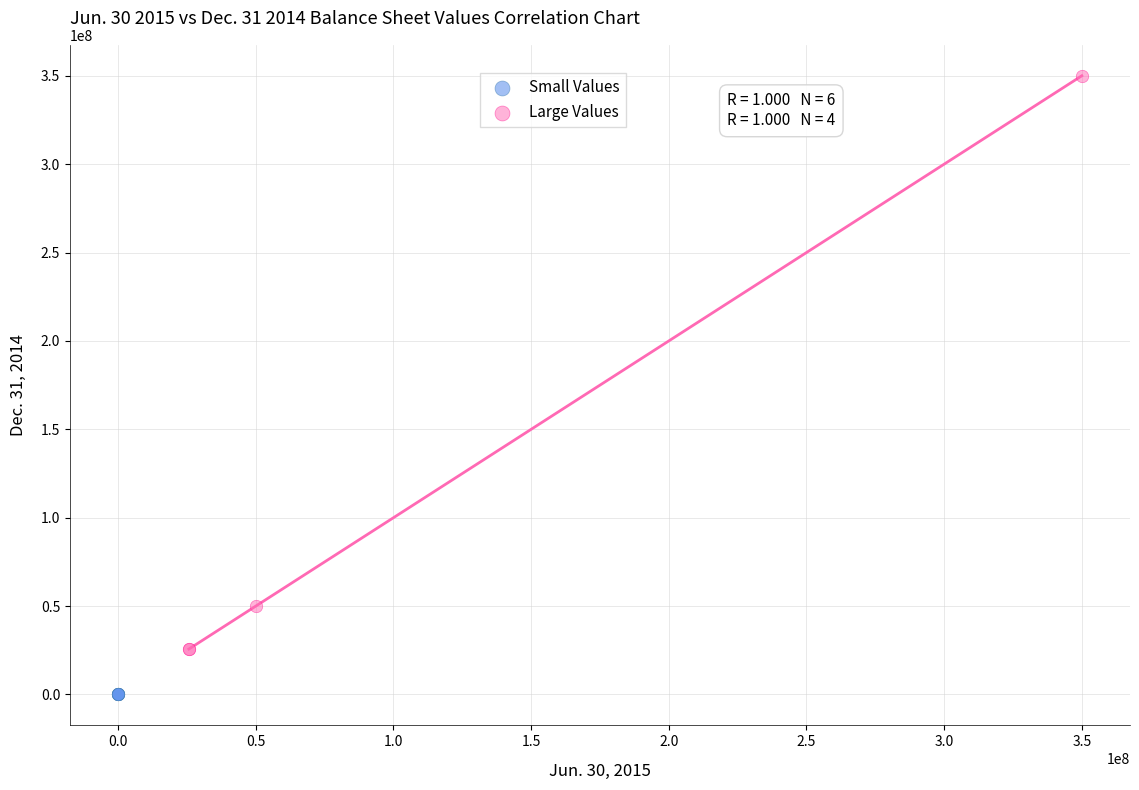

Which series reaches the minimum Y coordinate?

Small Values